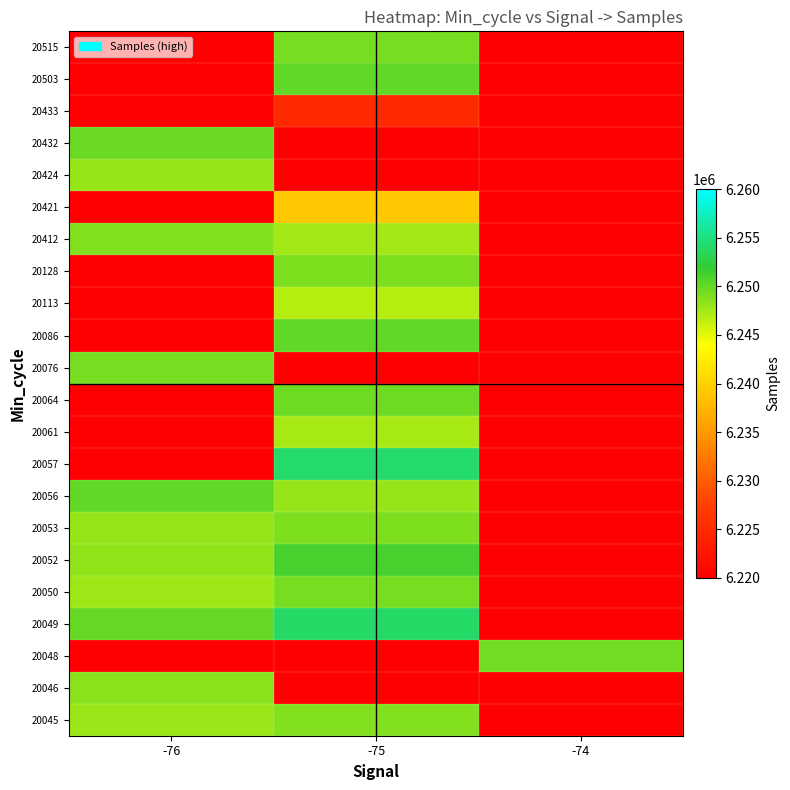

How many categories are shown in the chart?

3